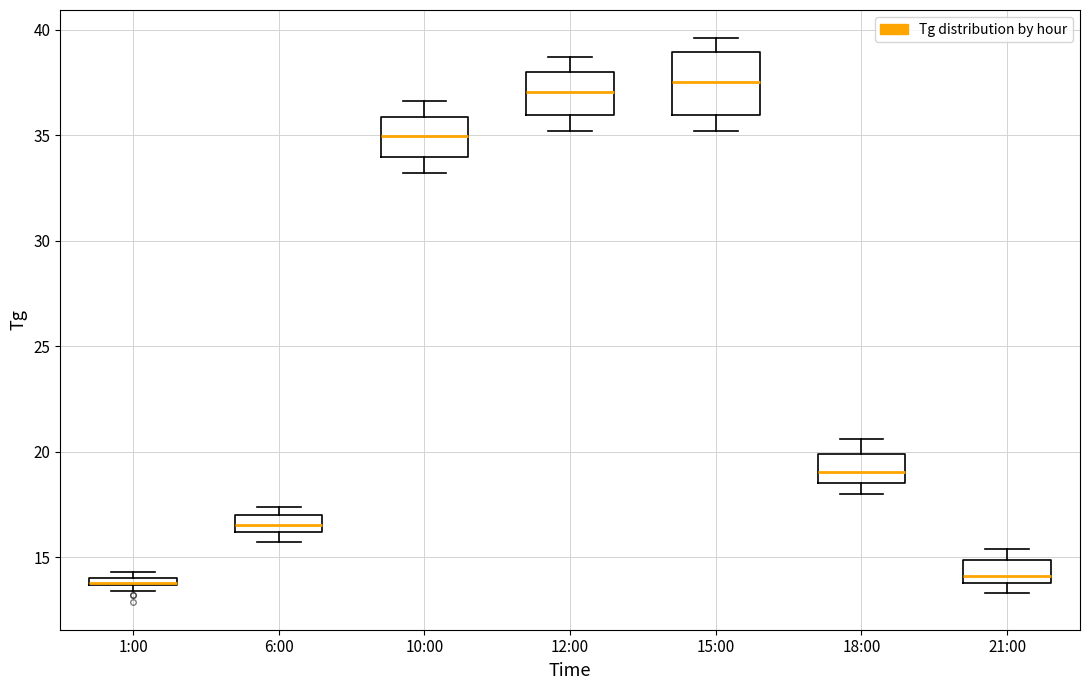

Where is the lower edge of the box for 6:00 on the y-axis? The values are not printed on the chart, so give them approximately, as read against the axis.

16.0